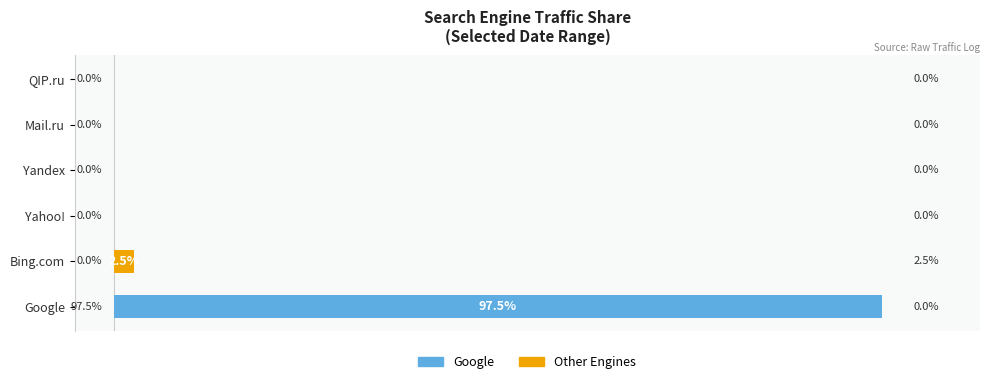

Which series changed the most between Google and Yandex?

Google